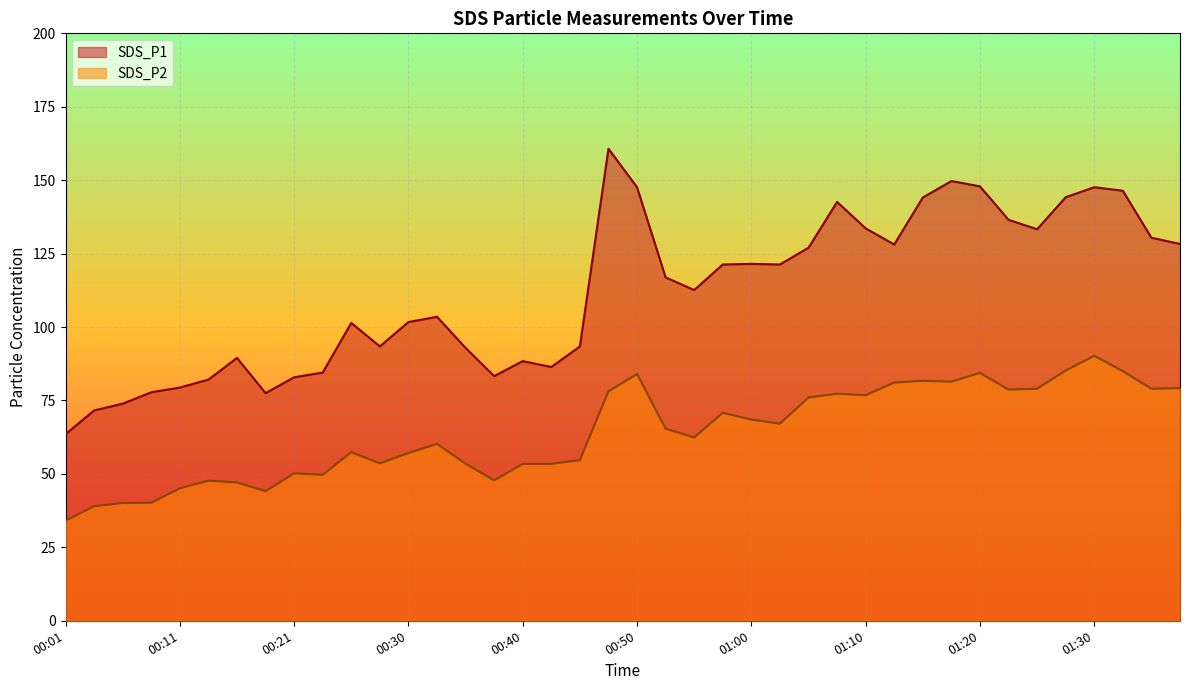

True or false: SDS_P2 and SDS_P1 cross at least once.

False